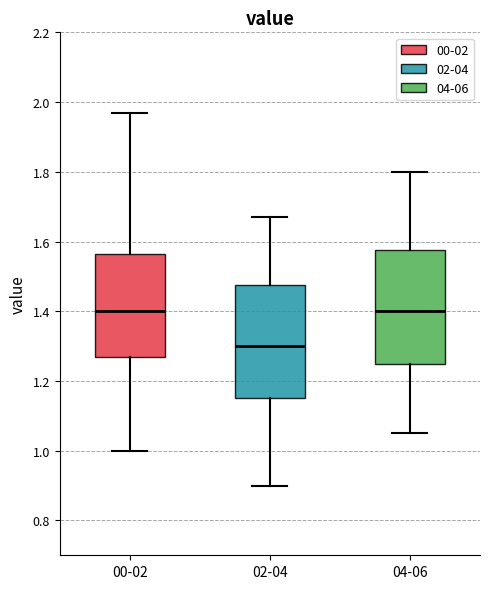

Which box's median line is the lowest?

02-04